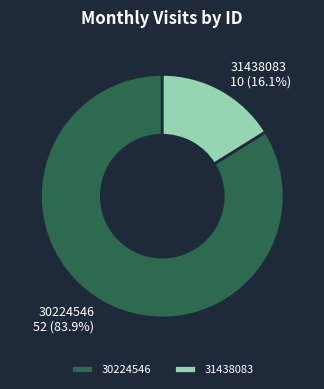

What is the smallest slice in the pie chart?

31438083